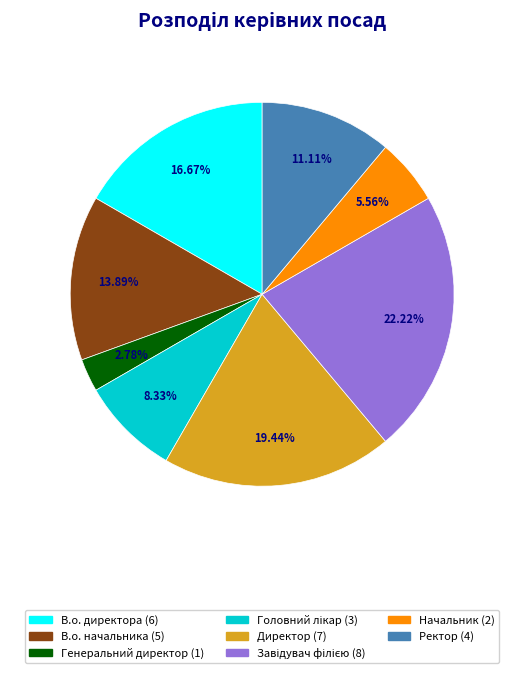

Between Начальник and В.о. начальника, which is larger?

В.о. начальника